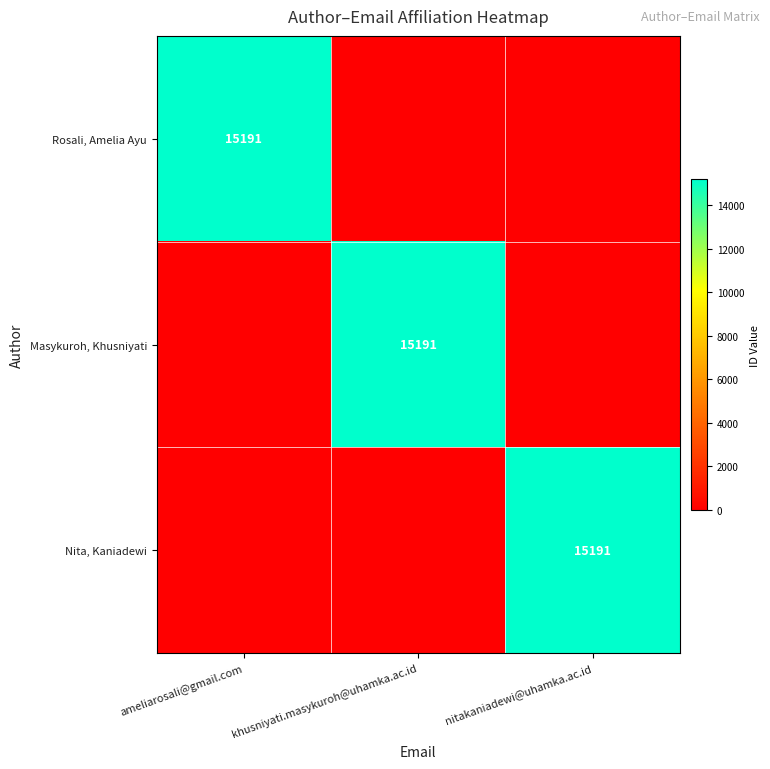

True or false: Rosali, Amelia Ayu has a value of 15191 at ameliarosali@gmail.com.

True